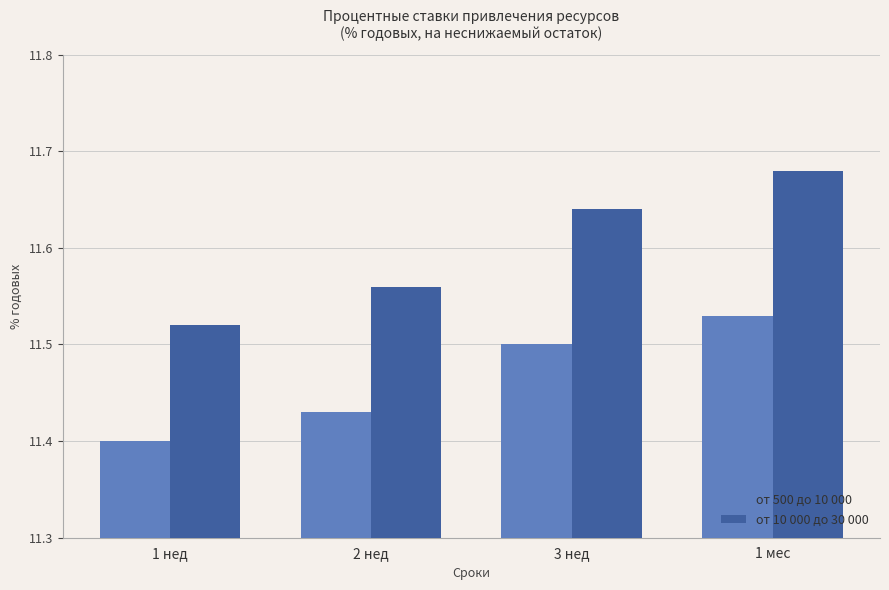

What are all the series names shown in the legend?

от 500 до 10 000, от 10 000 до 30 000